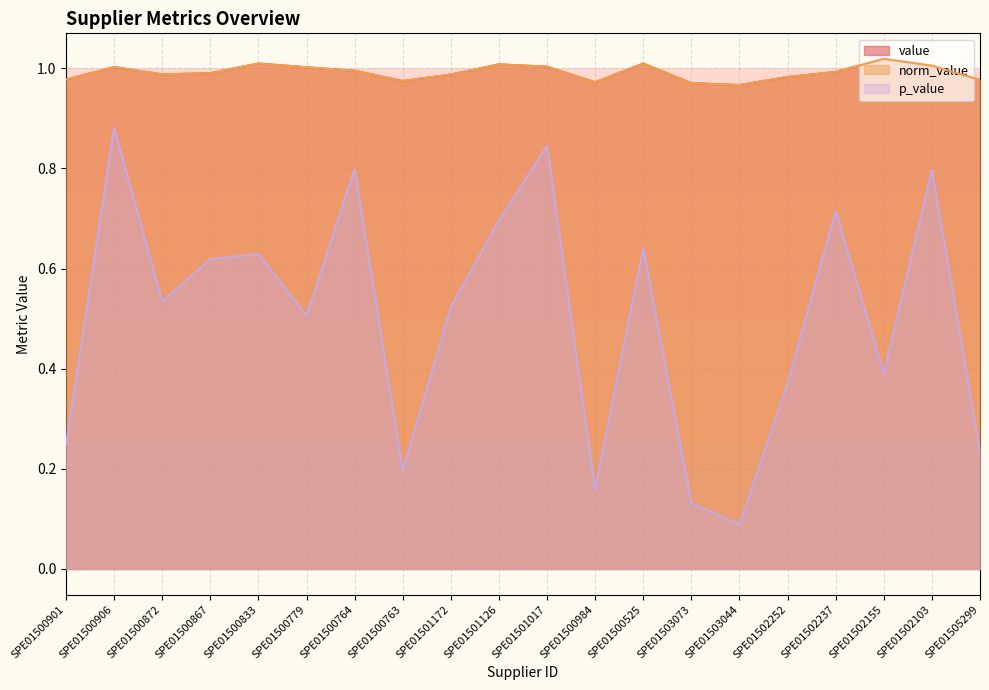

In value, how many points are higher than both neighbors (excluding endpoints)?

5